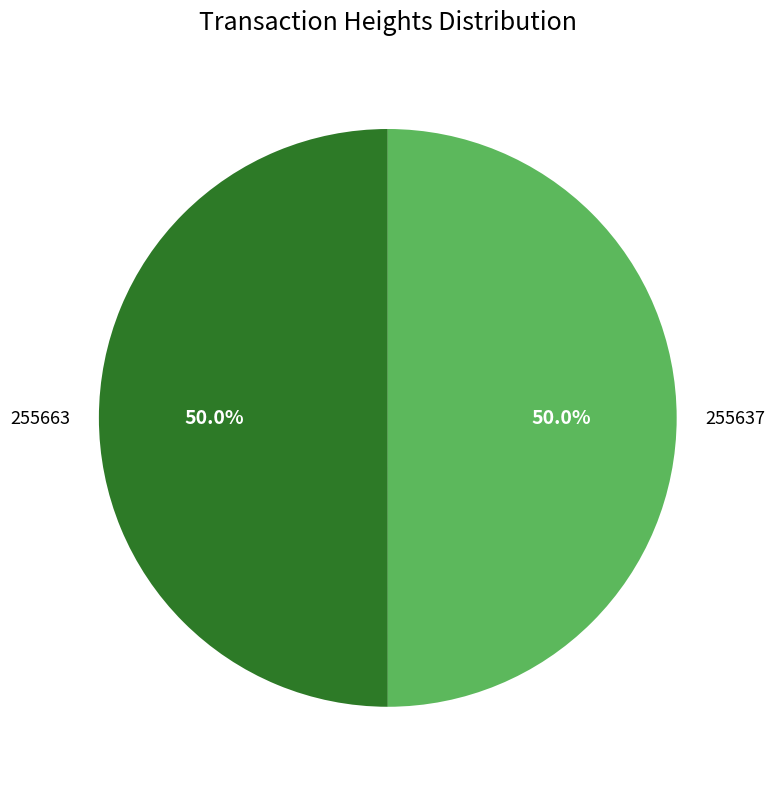

What is the ratio of the value at 255663 to the value at 255637?

1.0